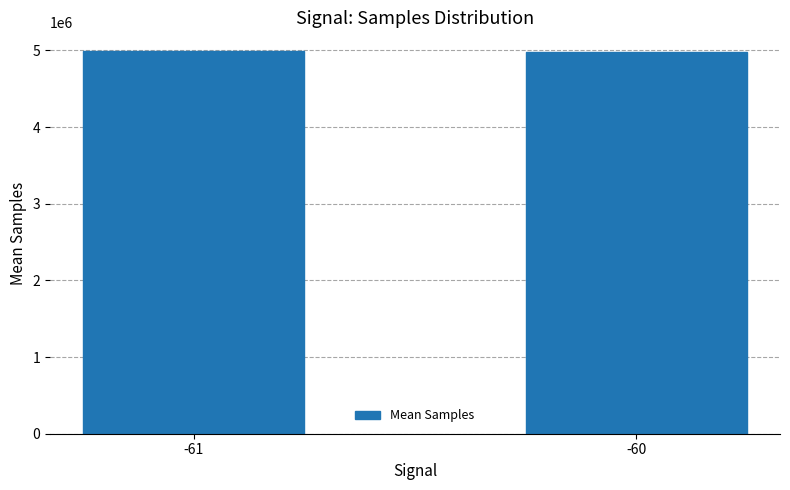

The value at -61 is 3361676.5. True or false?

False